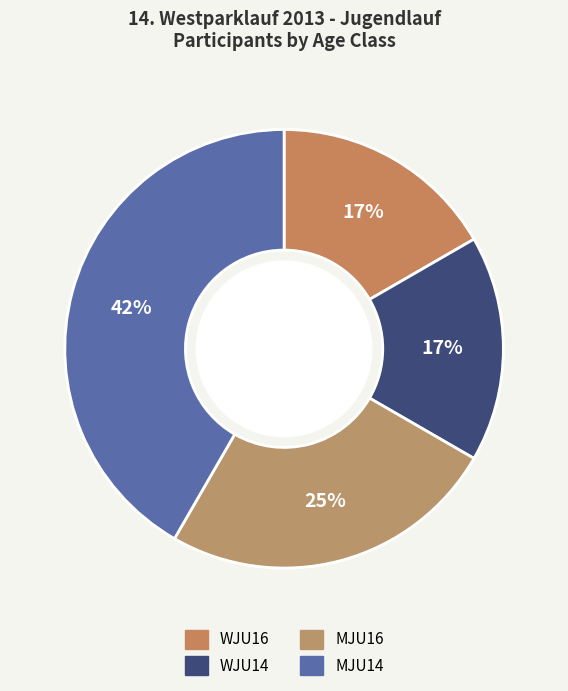

True or false: WJU16 accounts for 17% of the total.

True